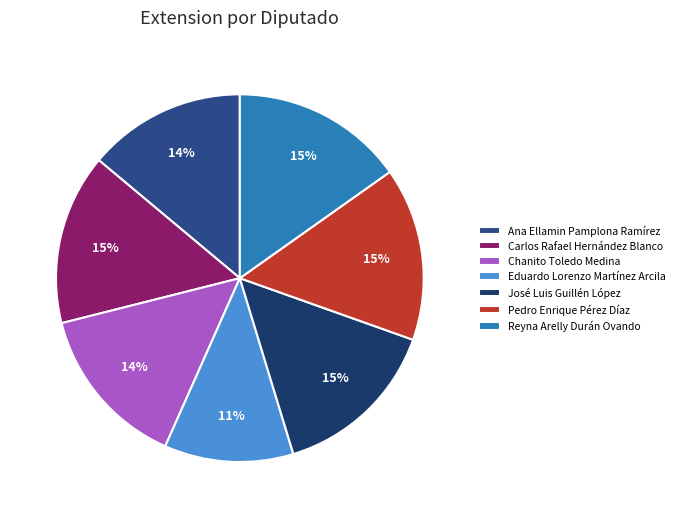

How many slices are in this pie chart?

7